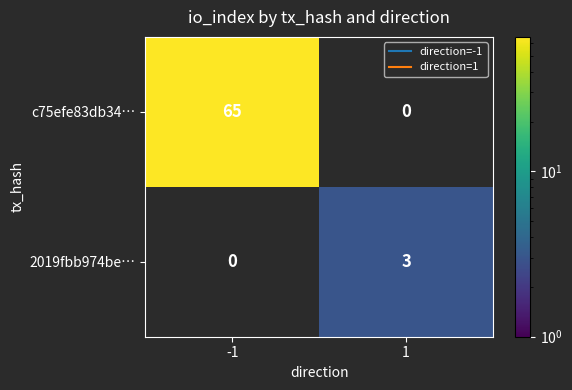

What is the smallest value displayed?

3.0